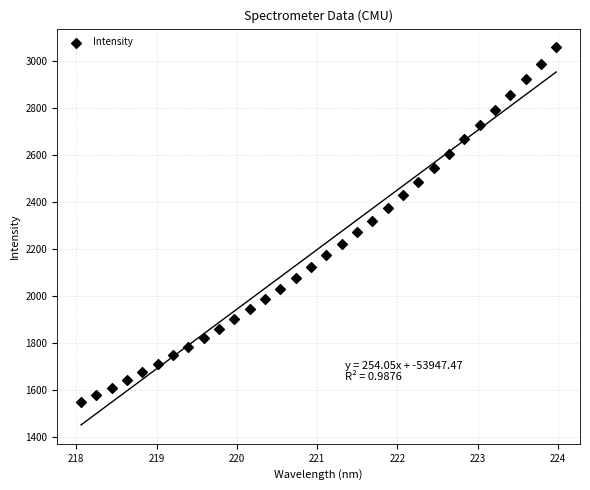

What is the range of X values (max minus min)?

5.9